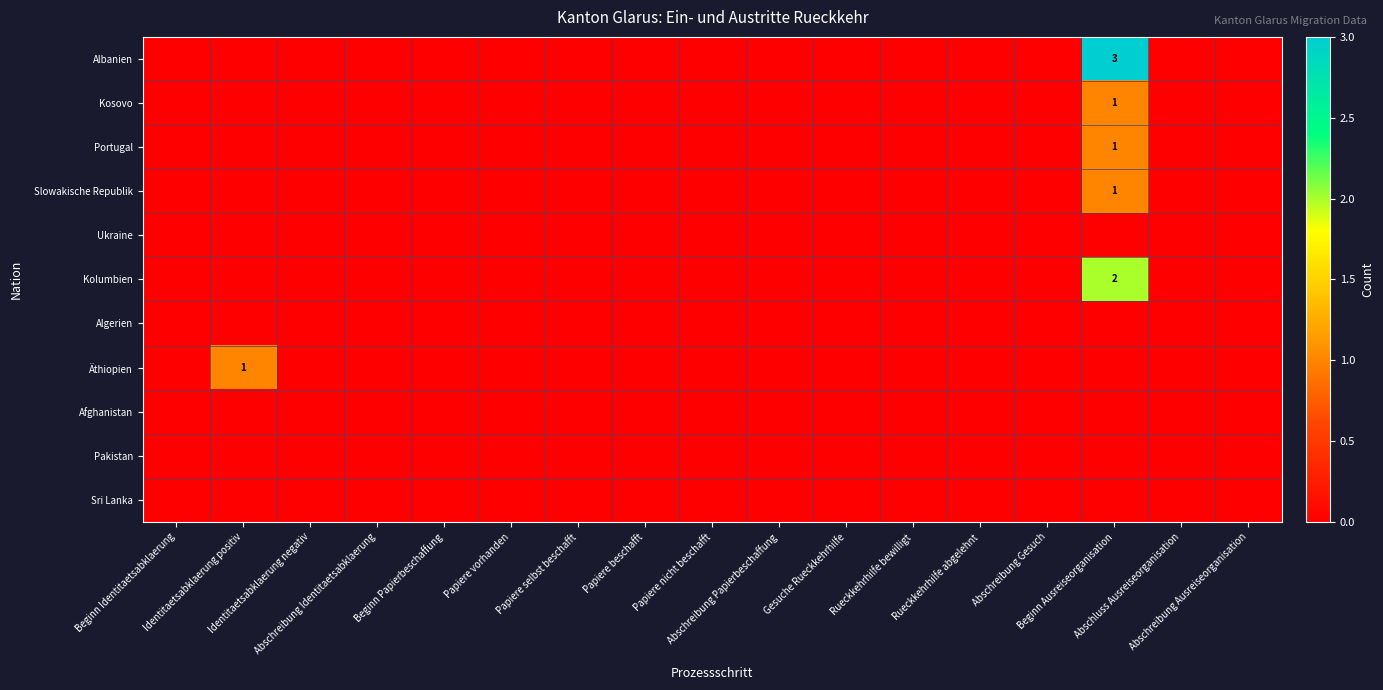

What is the sum of all Kolumbien values?

2